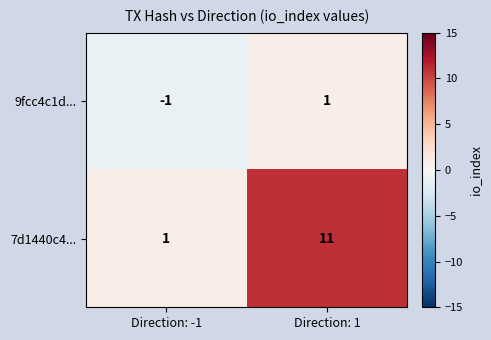

Reading left to right, what are all the values shown in this chart?

9fcc4c1d...: Direction: -1=-1	Direction: 1=1
7d1440c4...: Direction: -1=1	Direction: 1=11